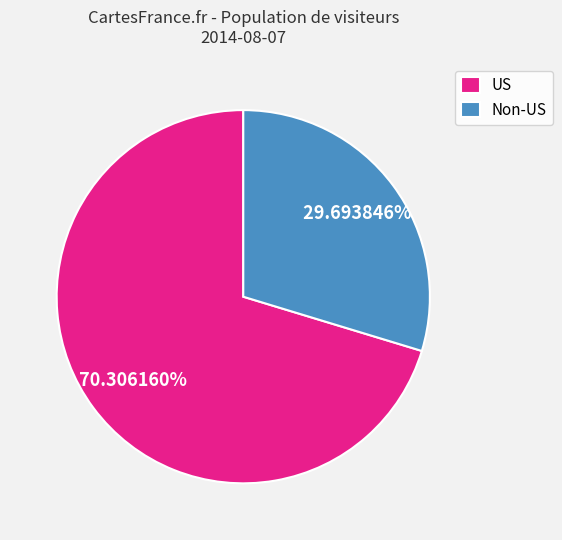

Do Non-US and US together represent more than half of the pie?

Yes